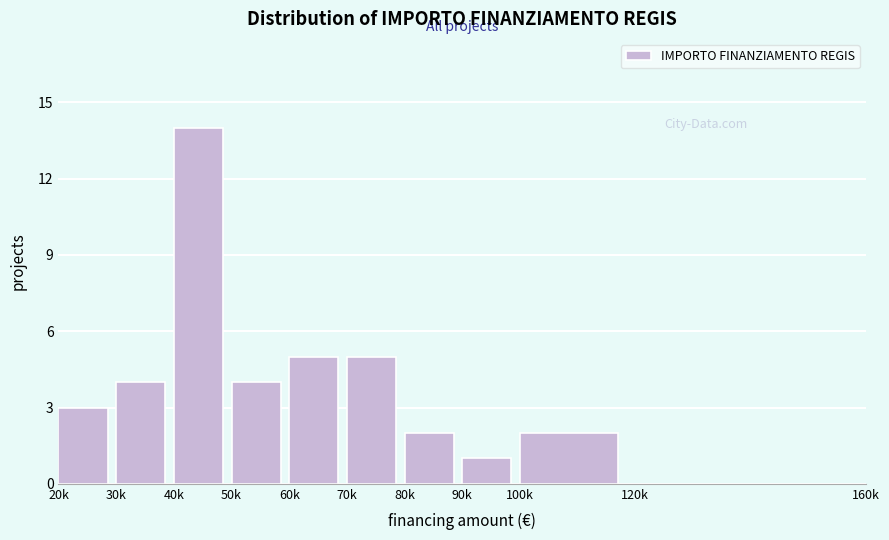

Reading left to right, extract all data points from this chart.

20k=3	30k=4	40k=14	50k=4	60k=5	70k=5	80k=2	90k=1	100k=2	120k=0